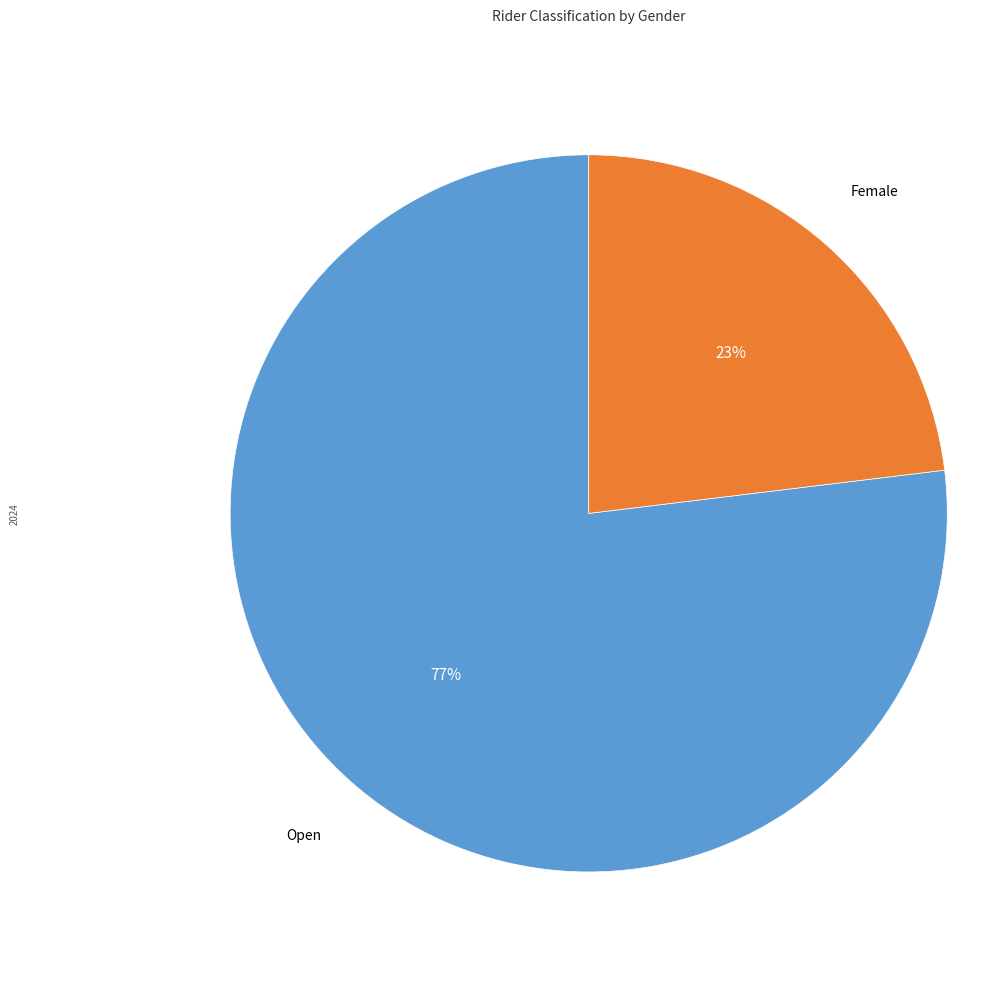

Does Female account for over 50% of the chart?

No